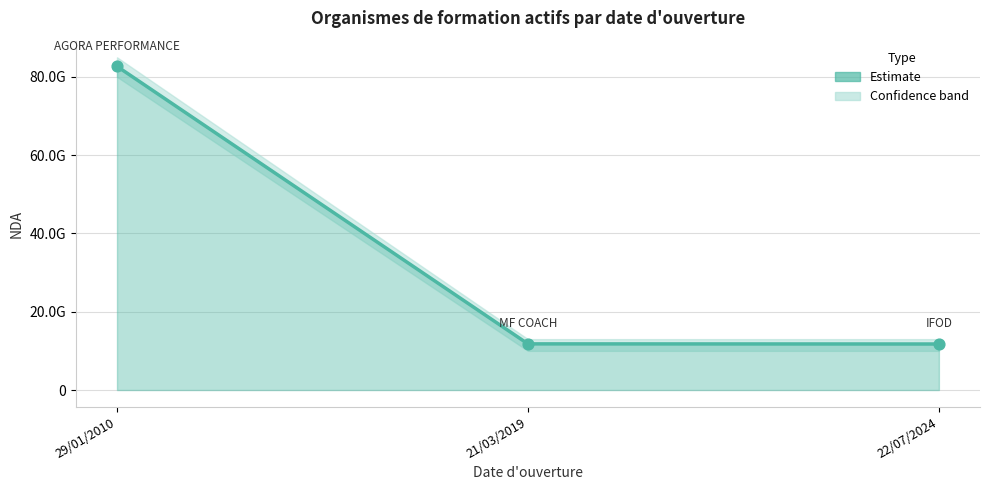

Between 29/01/2010 and 22/07/2024, which is larger?

29/01/2010